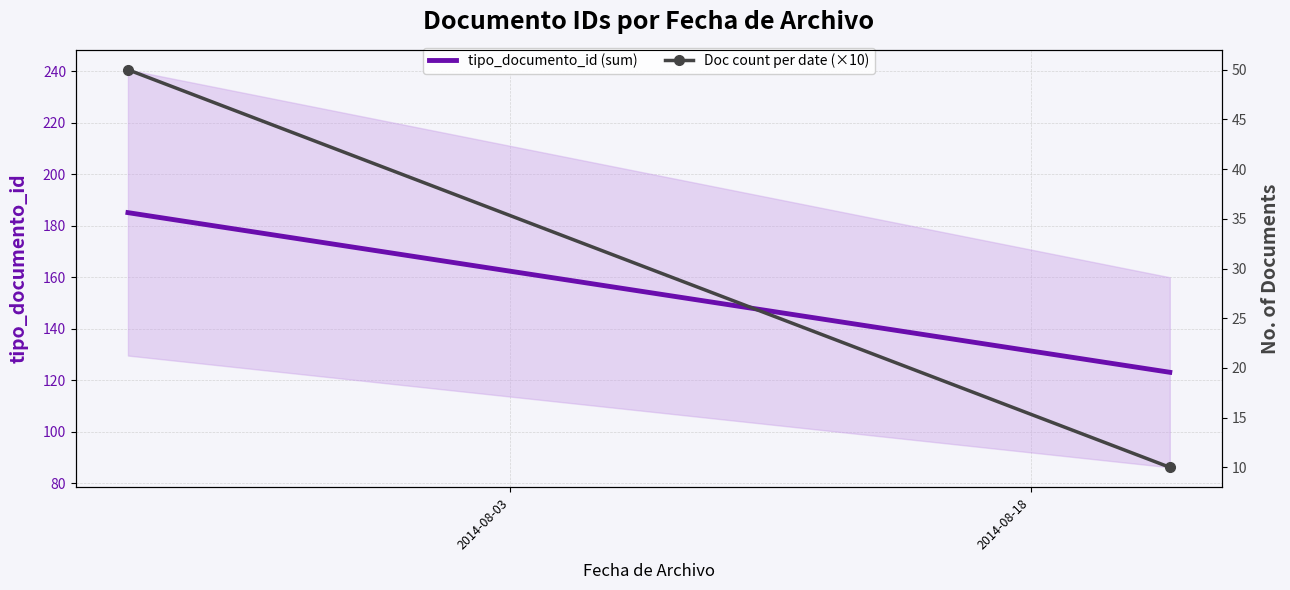

What is the difference between the tipo_documento_id (sum) values at 2014-08-03 and 2014-08-18?

62